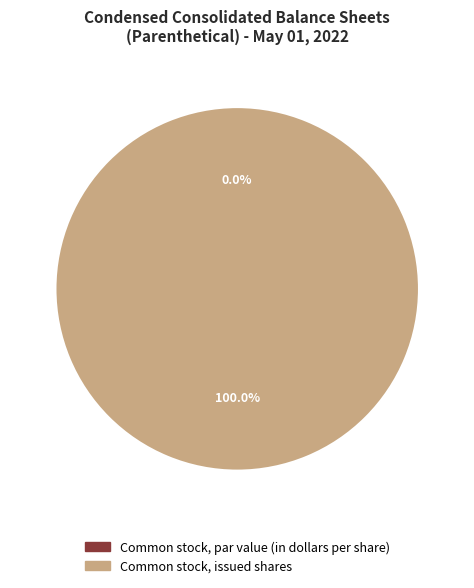

To the nearest percent, what portion does Common stock, issued shares represent?

100%